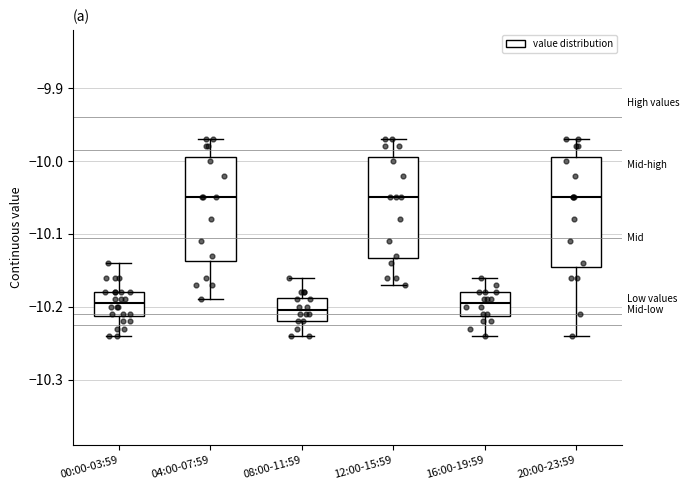

Reading left to right, read every box against the y-axis: the position of its median line, the range the box covers, and the ends of its whiskers. The values are not printed on the chart, so give them approximately, as read against the axis.

00:00-03:59: median -10.19, box -10.21 to -10.18, whiskers -10.24 to -10.14
04:00-07:59: median -10.05, box -10.14 to -9.99, whiskers -10.19 to -9.97
08:00-11:59: median -10.20, box -10.22 to -10.19, whiskers -10.24 to -10.16
12:00-15:59: median -10.05, box -10.13 to -9.99, whiskers -10.17 to -9.97
16:00-19:59: median -10.19, box -10.21 to -10.18, whiskers -10.24 to -10.16
20:00-23:59: median -10.05, box -10.14 to -9.99, whiskers -10.24 to -9.97